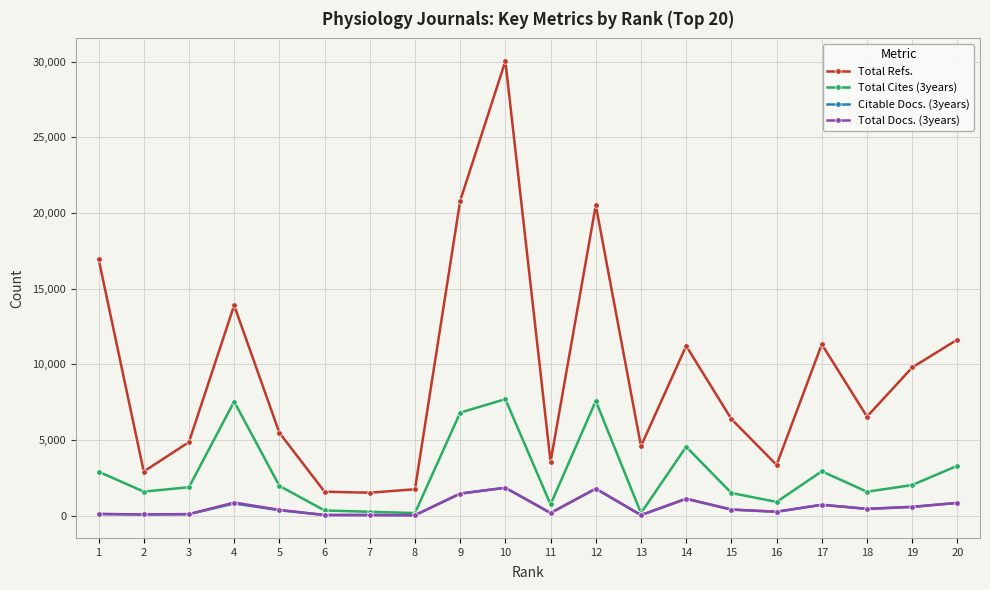

What is the value of the Total Docs. (3years) point at the 4th from the left?

866